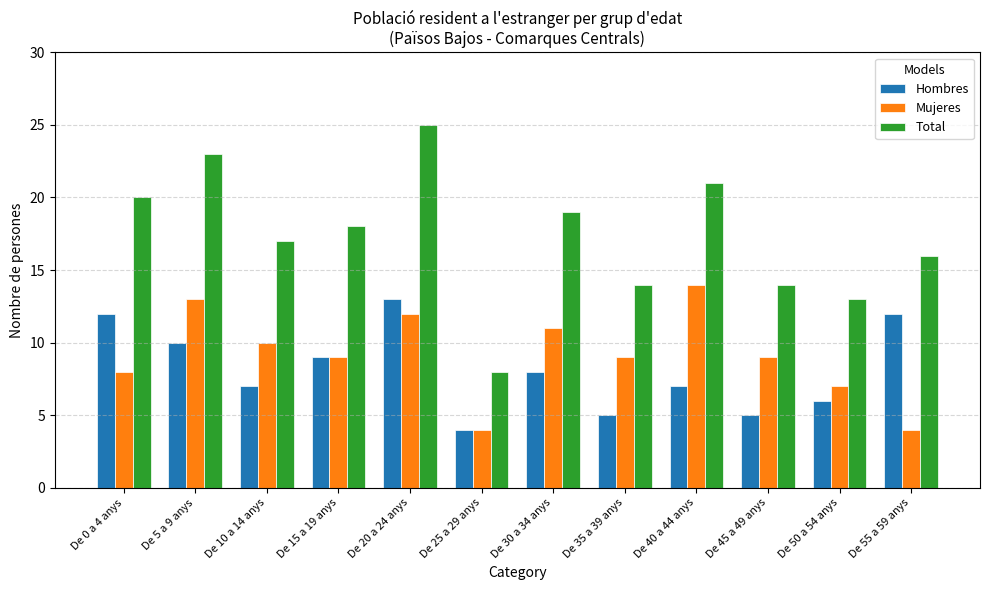

True or false: Hombres has a value of 6 at De 50 a 54 anys.

True